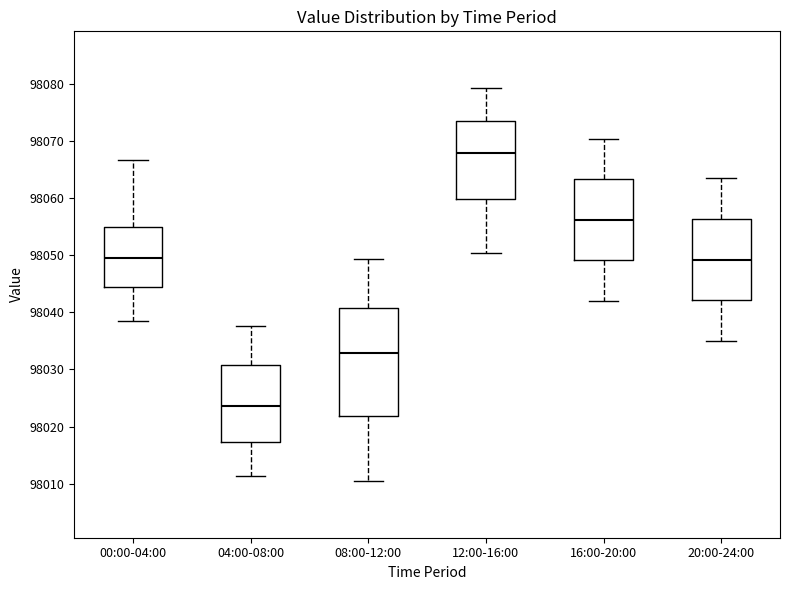

Reading left to right, transcribe this box plot: for each box, give where its median line is, the range the box spans, and where its two whiskers end, as read against the y-axis. The values are not printed on the chart, so give them approximately, as read against the axis.

00:00-04:00: median 98050, box 98044 to 98055, whiskers 98039 to 98067
04:00-08:00: median 98024, box 98017 to 98031, whiskers 98011 to 98038
08:00-12:00: median 98033, box 98022 to 98041, whiskers 98011 to 98049
12:00-16:00: median 98068, box 98060 to 98074, whiskers 98051 to 98079
16:00-20:00: median 98056, box 98049 to 98063, whiskers 98042 to 98071
20:00-24:00: median 98049, box 98042 to 98056, whiskers 98035 to 98064